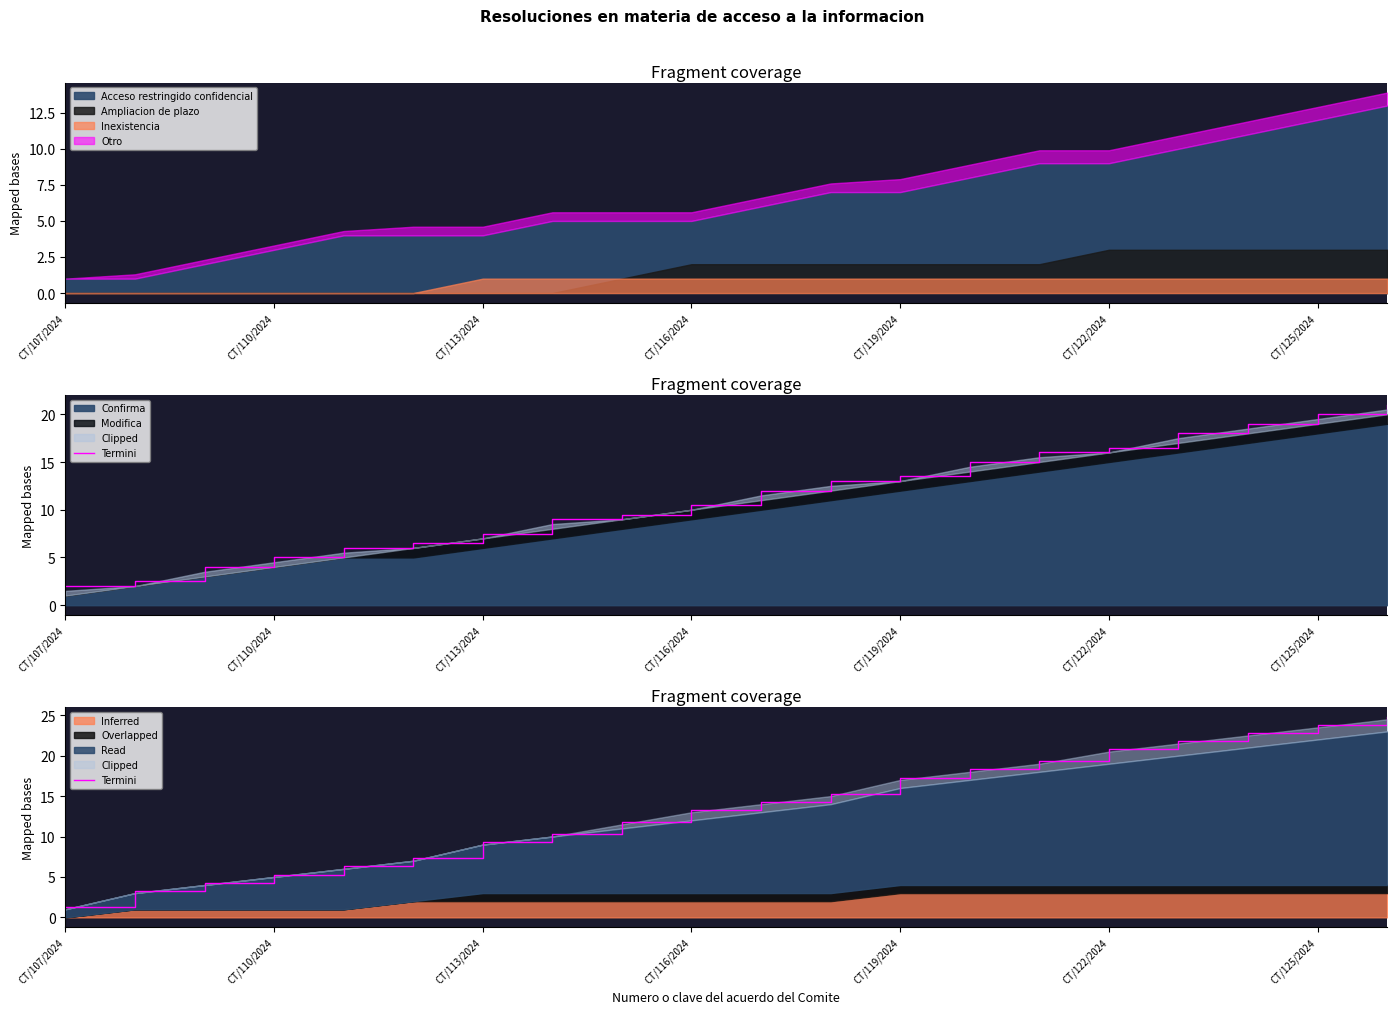

What is the sum of the values at 13 and CT/125/2024?

27.6